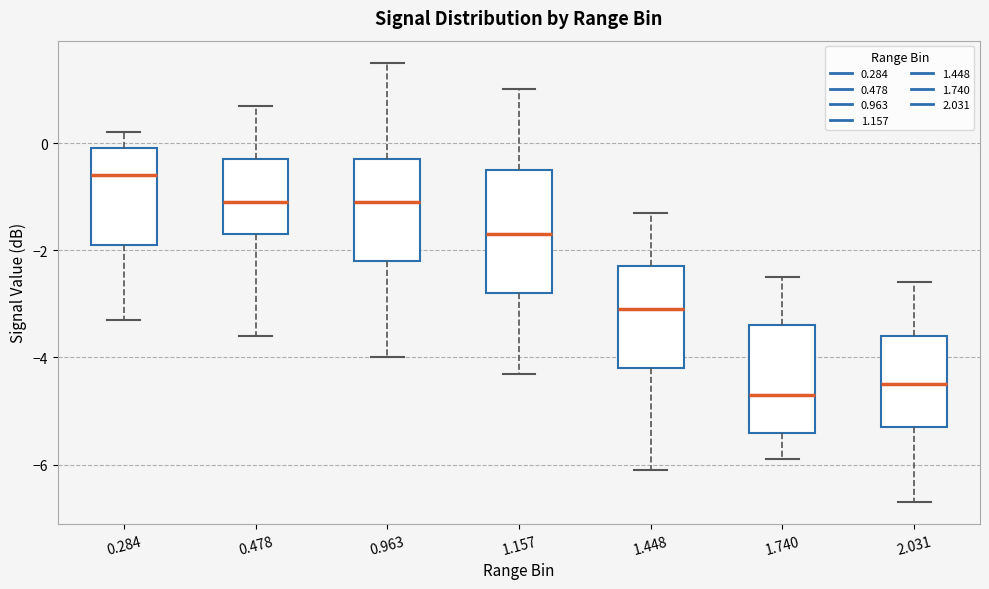

Which box is the tallest, from its lower edge to its upper edge?

1.157